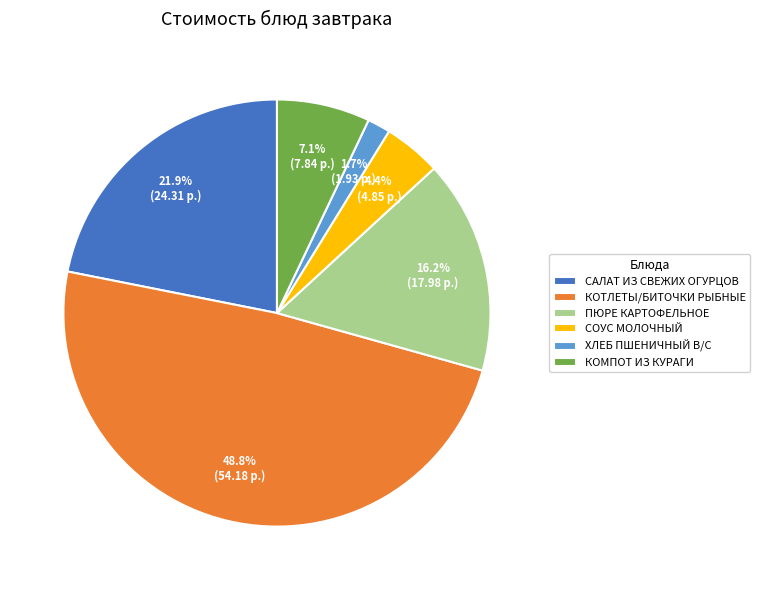

Approximately how many times larger is the value at ХЛЕБ ПШЕНИЧНЫЙ В/С compared to САЛАТ ИЗ СВЕЖИХ ОГУРЦОВ?

0.1